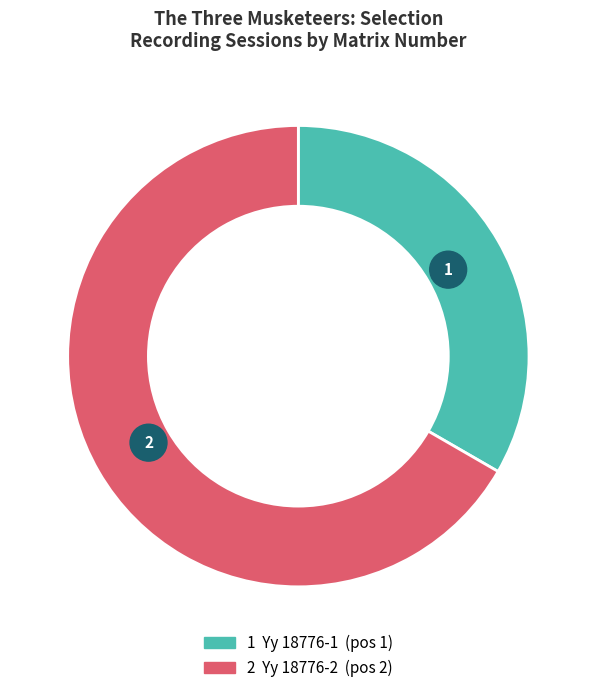

To the nearest percent, what is the average slice percentage?

50%